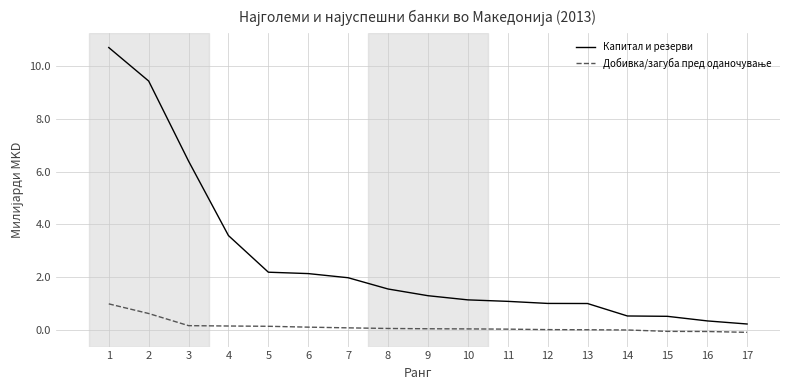

True or false: Капитал и резерви has a value of 0.2 at 17.

True